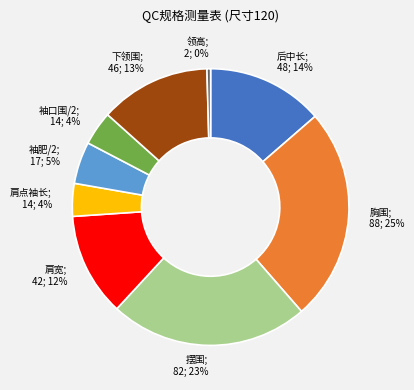

Is there any slice that represents more than half of the pie?

No